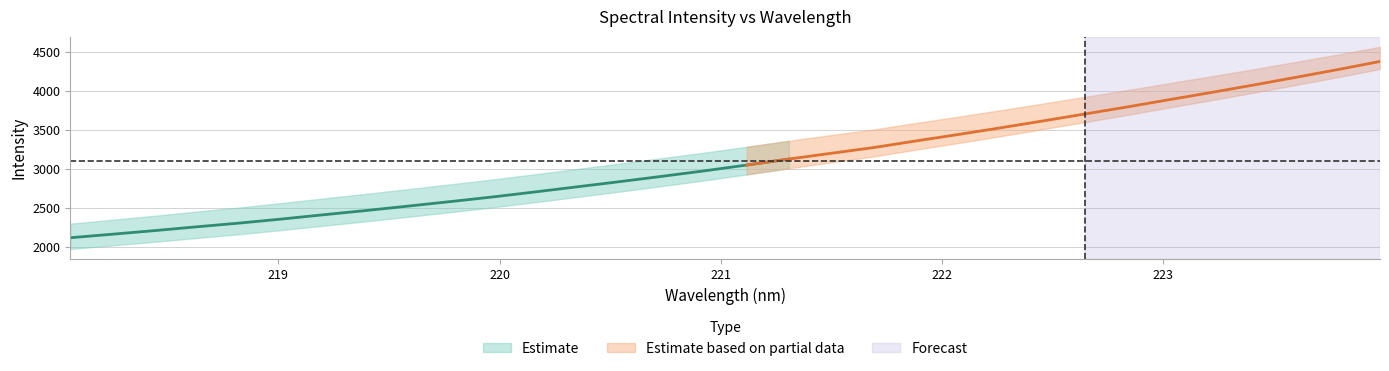

What is the difference between the maximum and minimum values?

2261.0